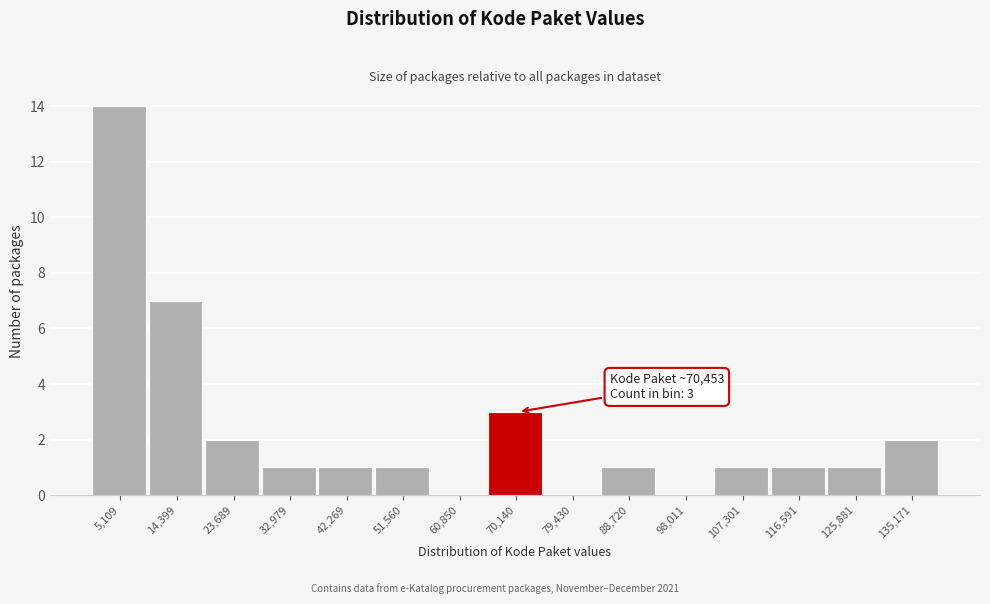

Over which range of the x-axis is the bar tallest?

0 to 10000